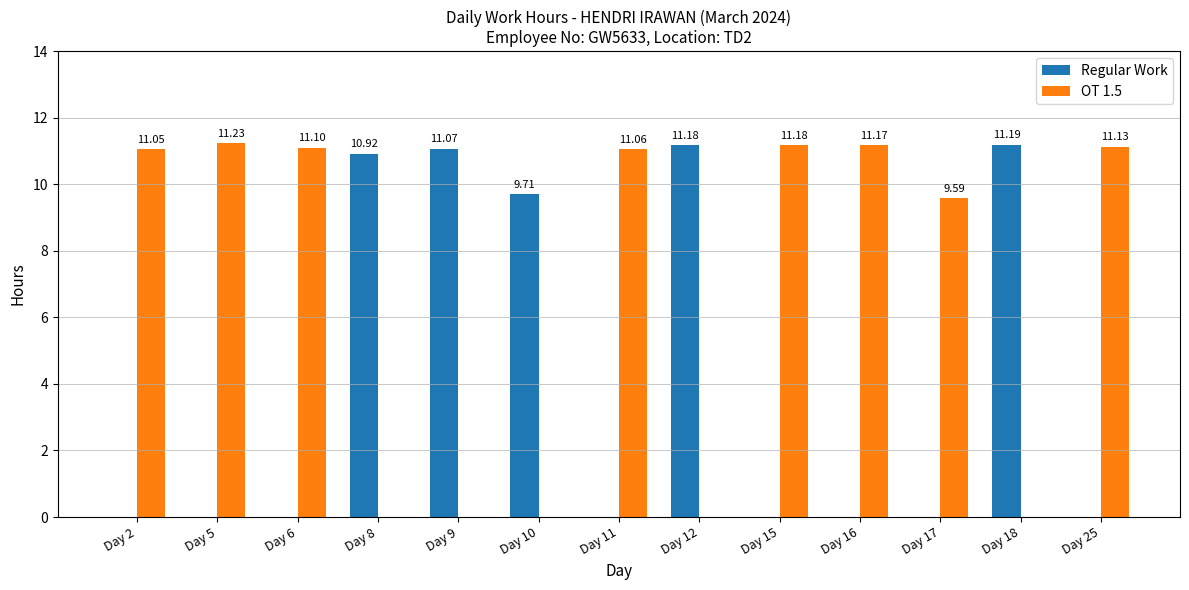

The OT 1.5 series shows 0.0 at Day 12. True or false?

True